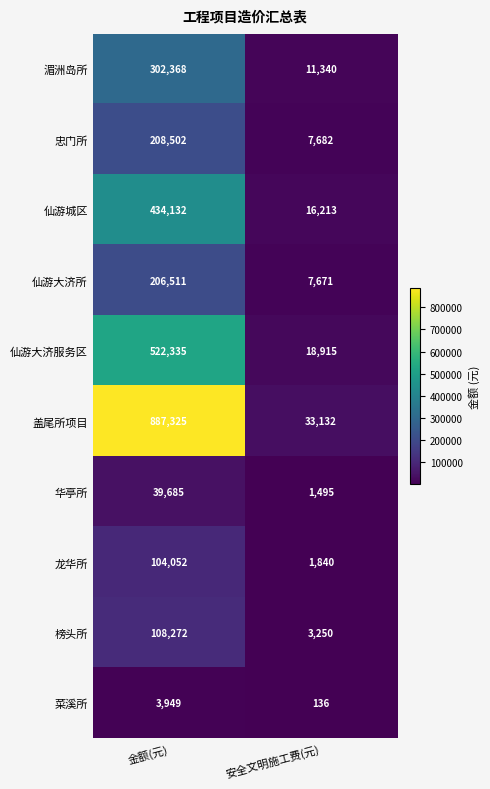

What is the sum of all 湄洲岛所 values?

313708